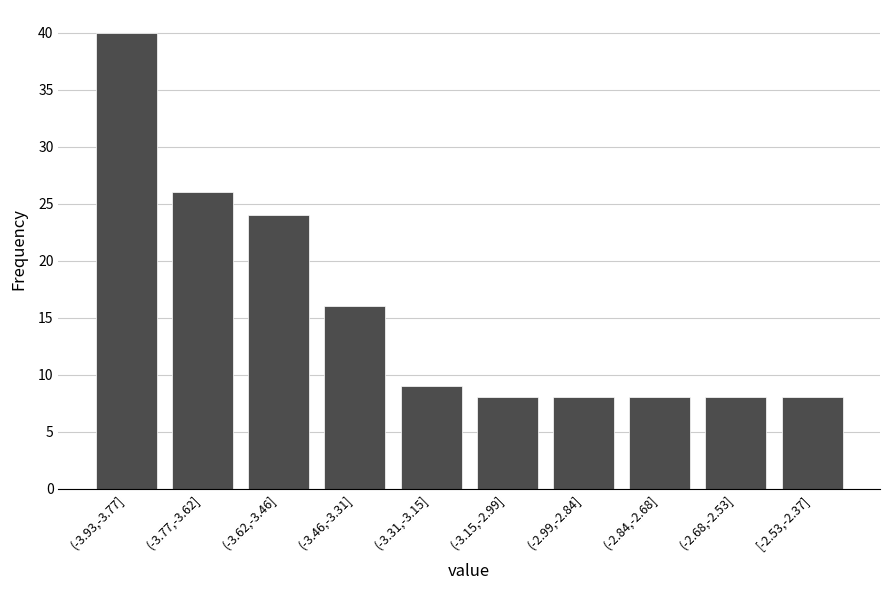

Reading right to left, transcribe all the data shown in this chart.

[-2.53,-2.37]=8	(-2.68,-2.53]=8	(-2.84,-2.68]=8	(-2.99,-2.84]=8	(-3.15,-2.99]=8	(-3.31,-3.15]=9	(-3.46,-3.31]=16	(-3.62,-3.46]=24	(-3.77,-3.62]=26	(-3.93,-3.77]=40